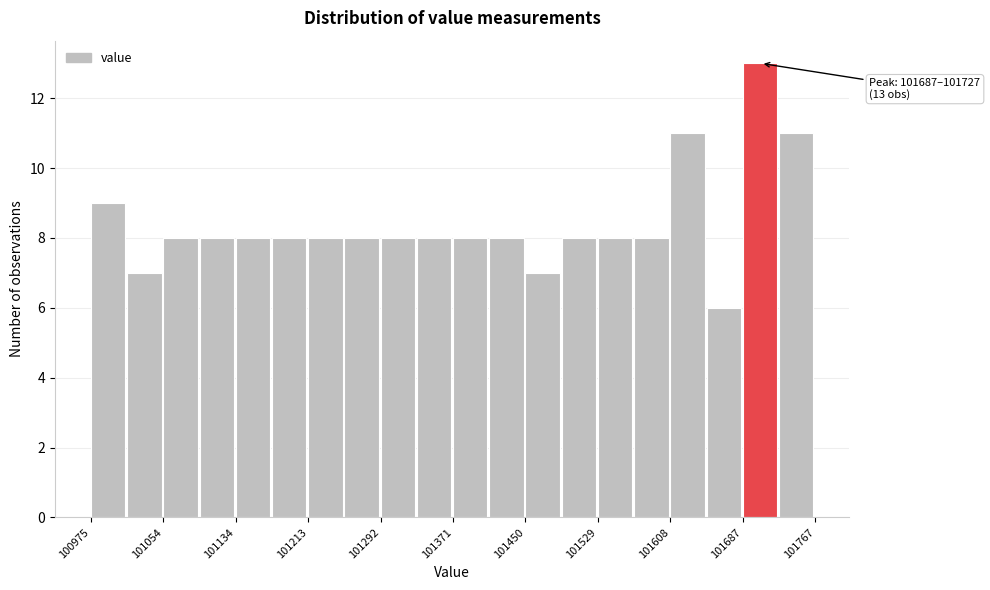

Around what value on the x-axis is the tallest bar? Give the approximate position of its centre, as read against the axis.

101710